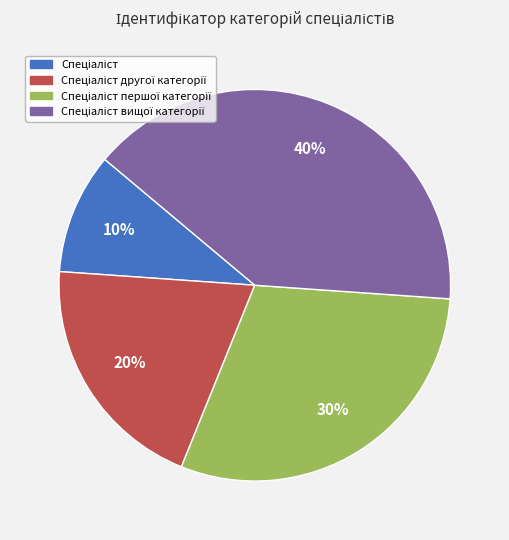

Is there any slice that represents more than half of the pie?

No